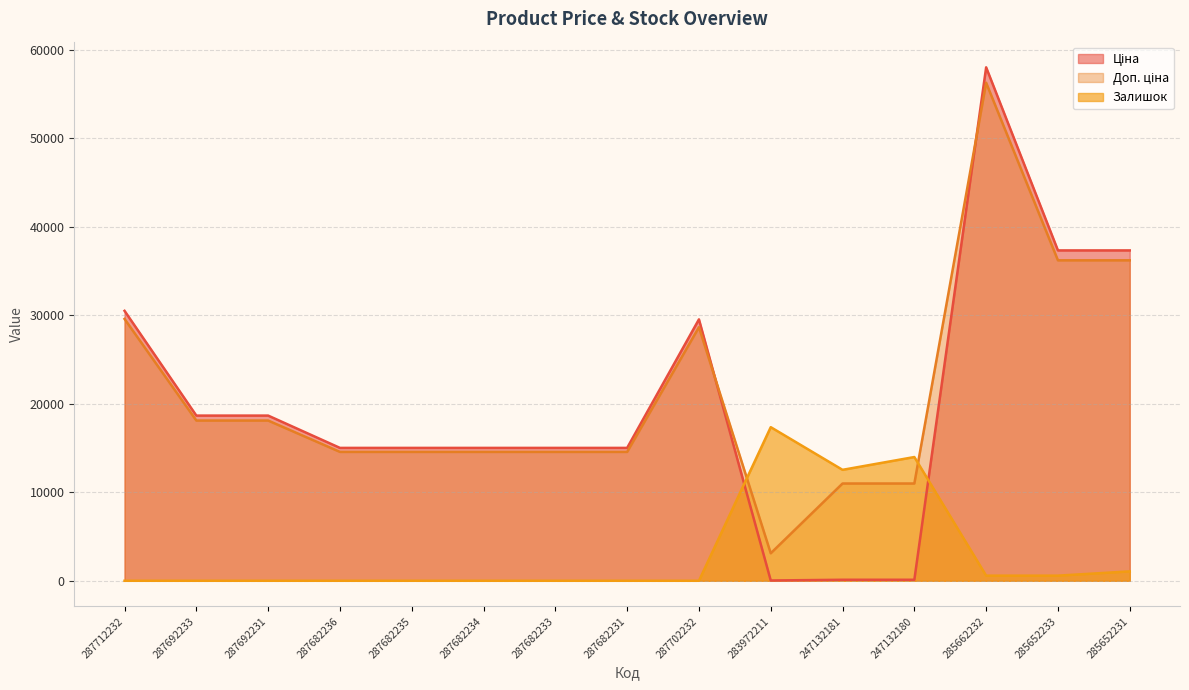

What is the total value across all series at 287682234?

29587.8